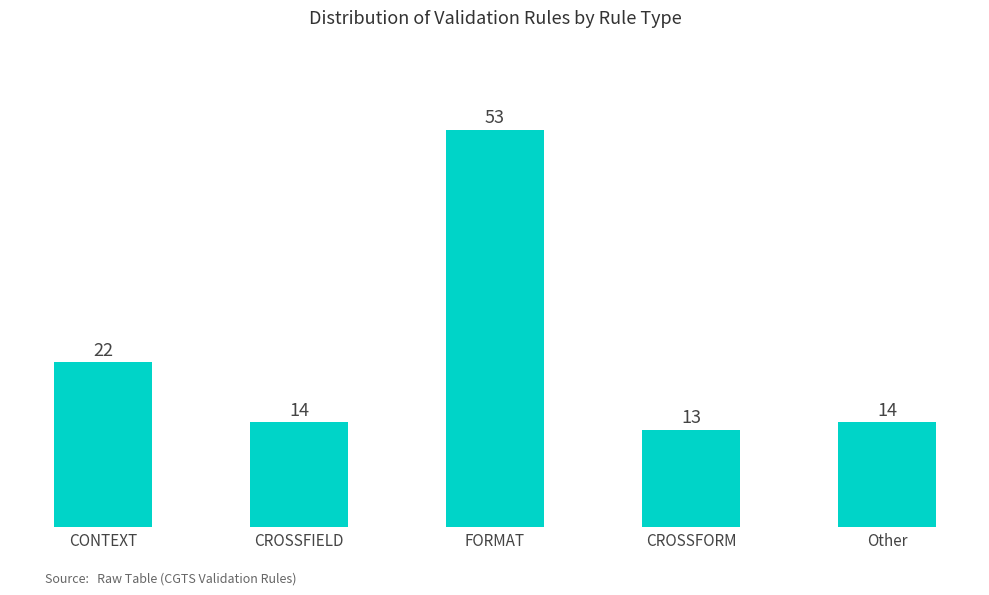

What is the label of the 3rd bar from the right?

FORMAT